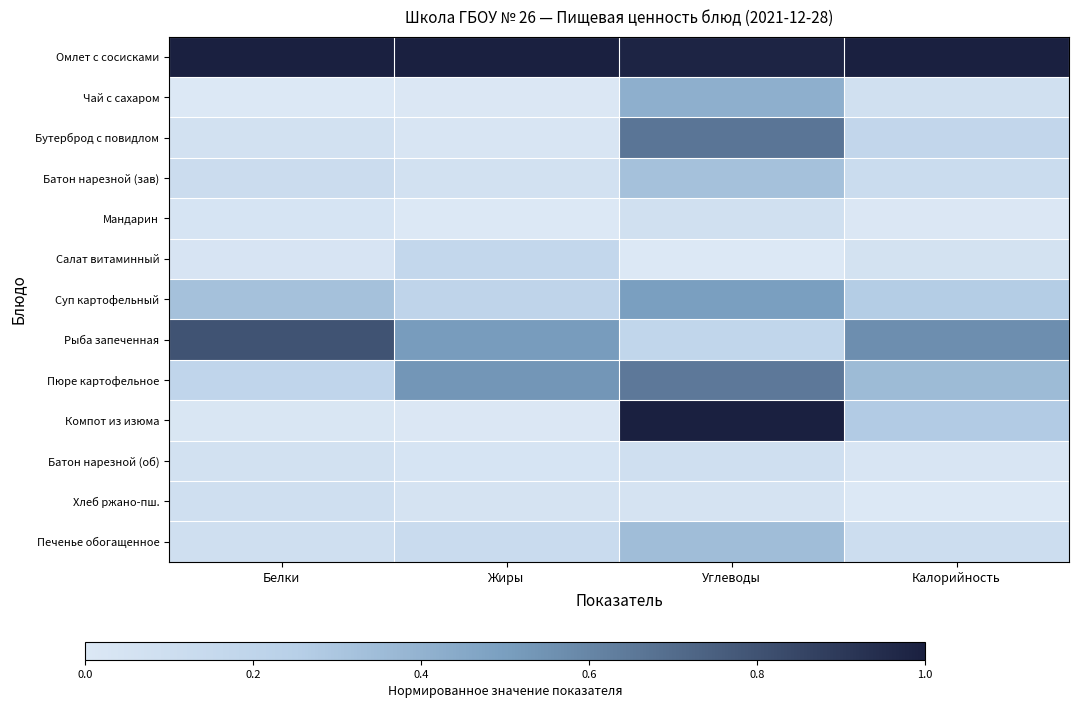

Rank the series by their maximum value, from highest to lowest.

Омлет с сосисками, Компот из изюма, Рыба запеченная, Бутерброд с повидлом, Пюре картофельное, Суп картофельный, Чай с сахаром, Печенье обогащенное, Батон нарезной (зав), Салат витаминный, Батон нарезной (об), Хлеб ржано-пш., Мандарин